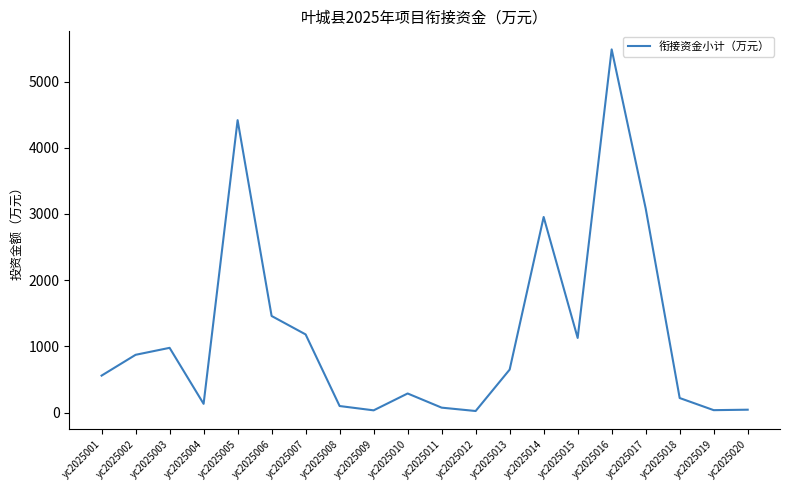

True or false: the data shows 133.3 at yc2025004.

True